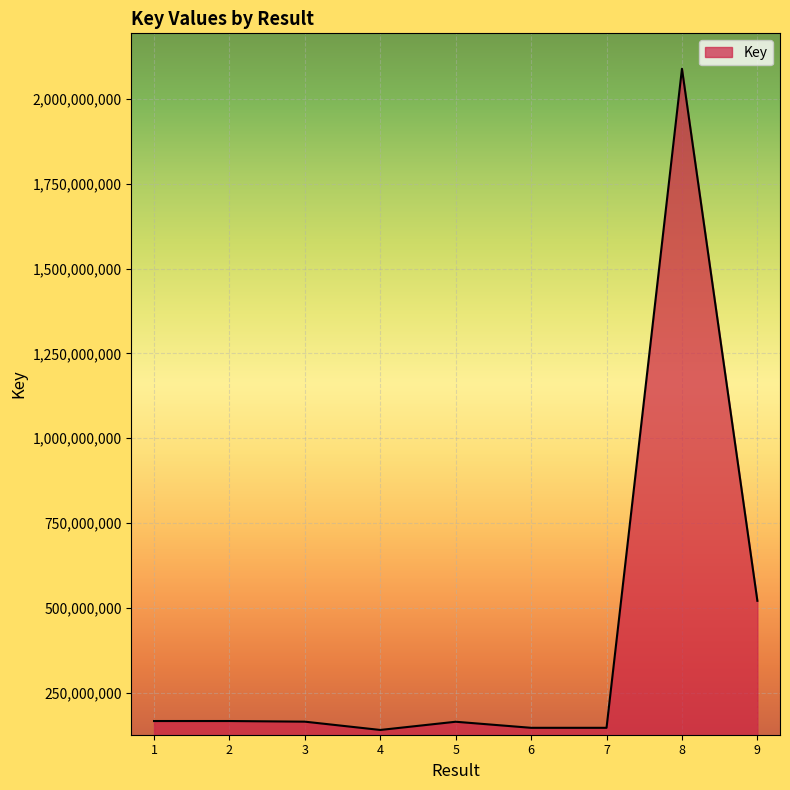

Approximately how many times larger is the value at 5 compared to 6?

1.1